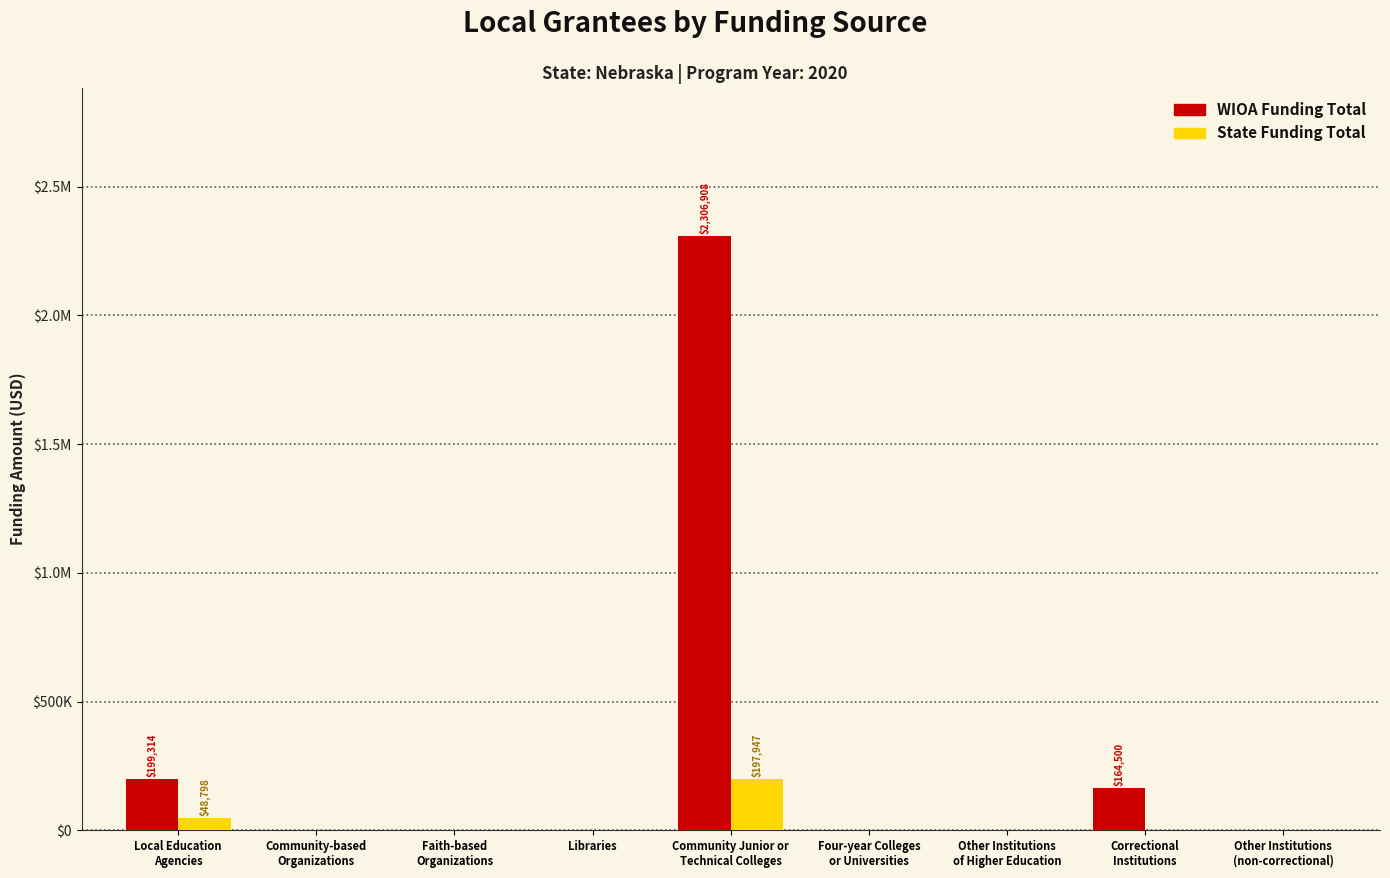

What is the difference between the second highest and second lowest values in the State Funding Total series?

48798.5